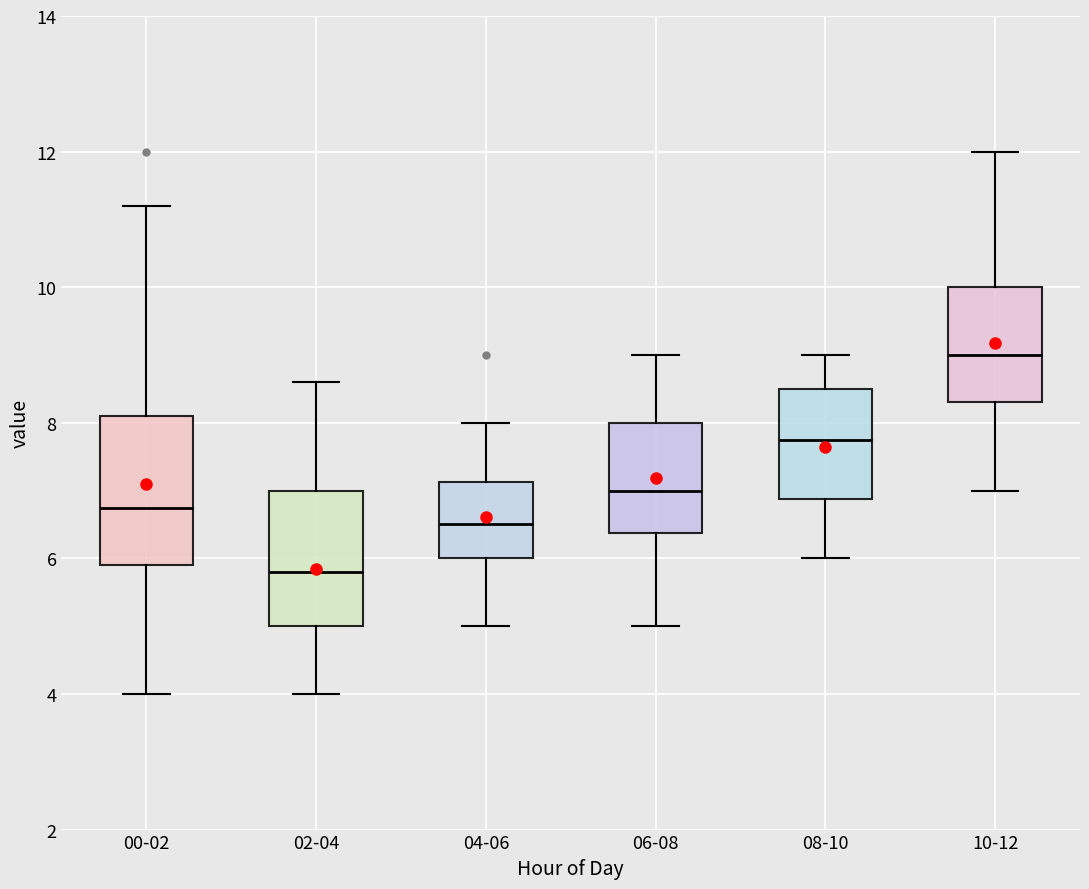

Where is the lower edge of the box for 08-10 on the y-axis? The values are not printed on the chart, so give them approximately, as read against the axis.

6.8